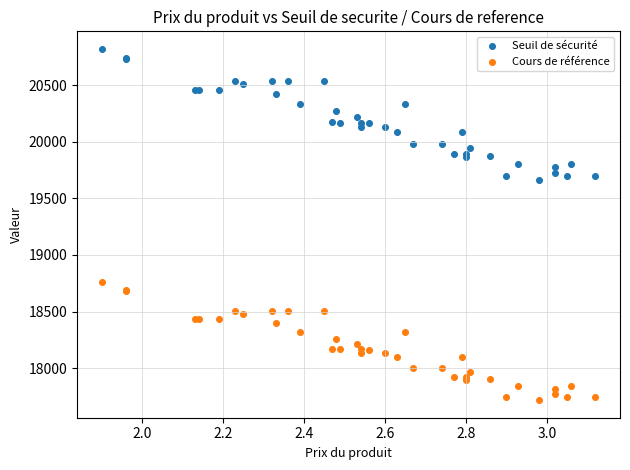

What are all the series names shown in the legend?

Seuil de sécurité, Cours de référence